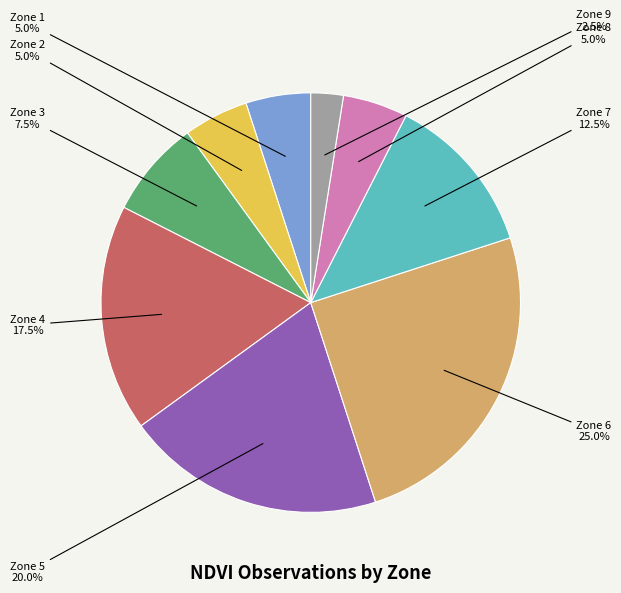

Is there any slice that represents more than half of the pie?

No